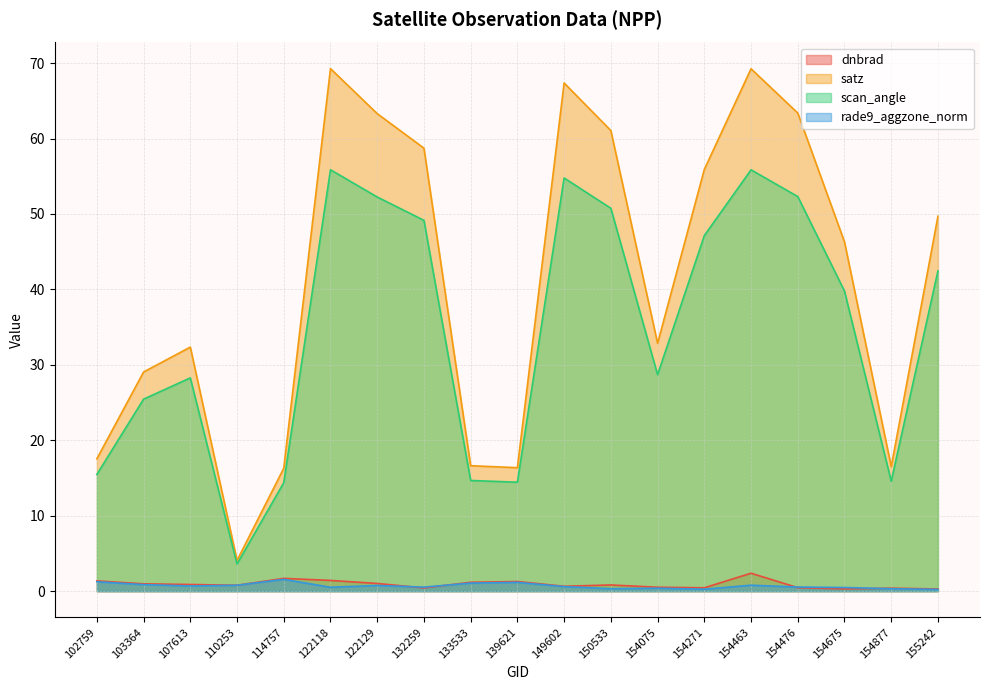

How many lines are shown in the chart?

4